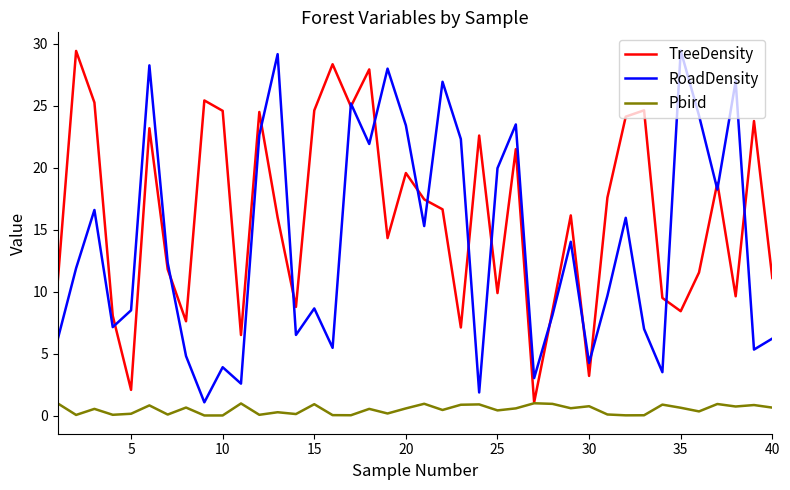

What is the difference between the maximum and minimum values in the Pbird series?

1.0